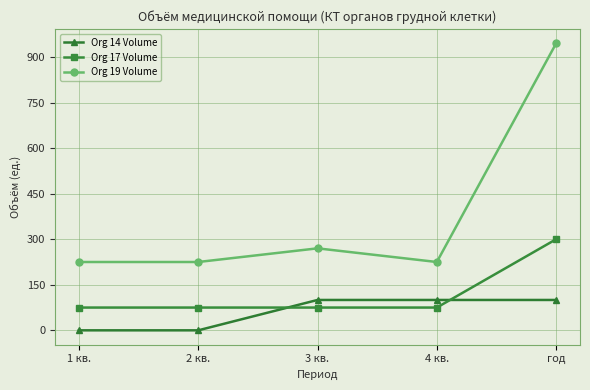

The value of Org 14 Volume at 3 кв. is 146. True or false?

False